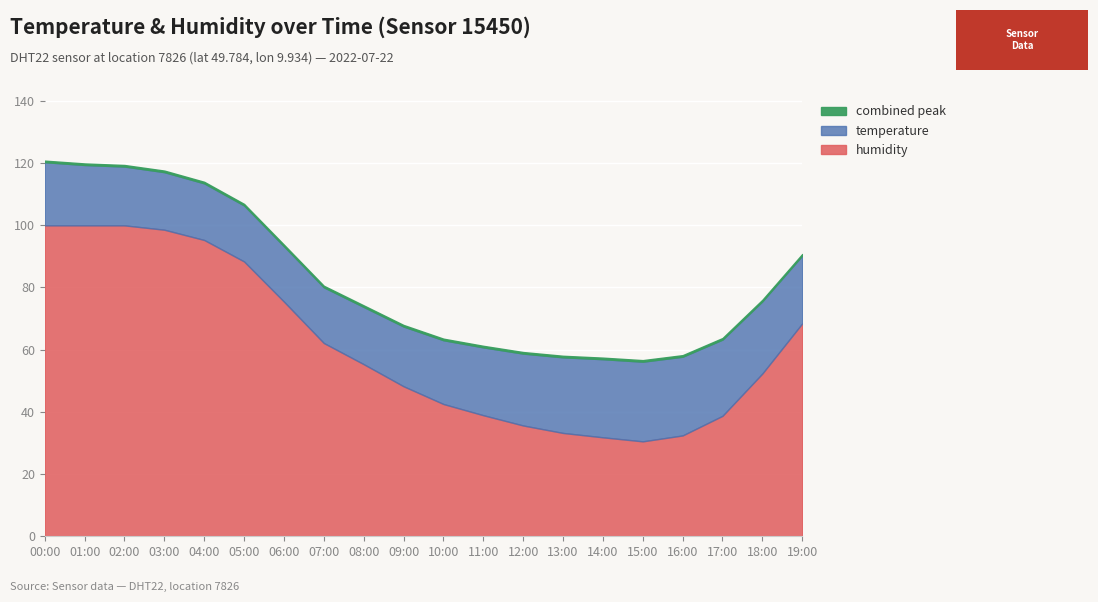

What is the difference between the humidity values at 18:00 and 14:00?

20.5